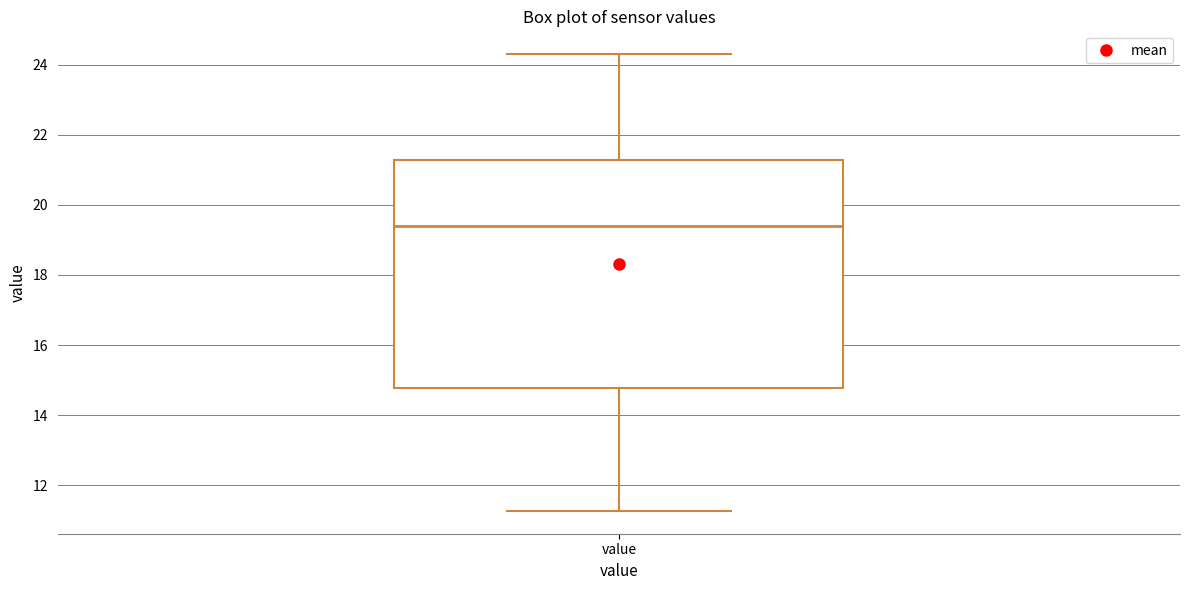

Transcribe this box plot: give where the median line is, the range the box spans, and where the two whiskers end, as read against the y-axis. The values are not printed on the chart, so give them approximately, as read against the axis.

median 19.4, box 14.8 to 21.2, whiskers 11.2 to 24.4